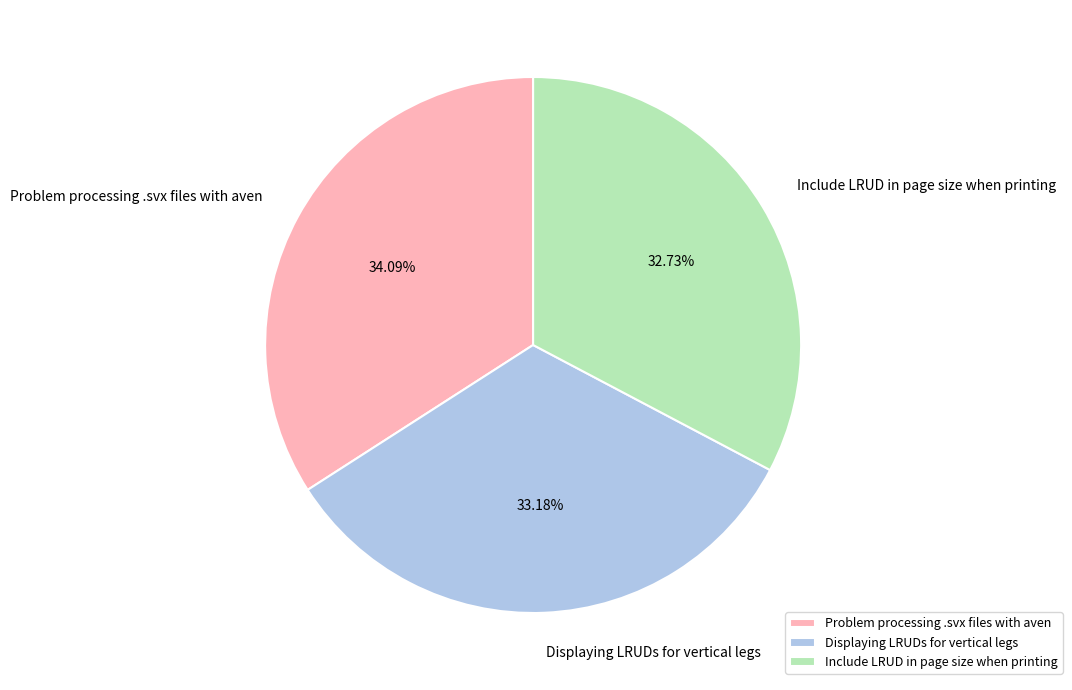

What is the largest slice in the pie chart?

Problem processing .svx files with aven